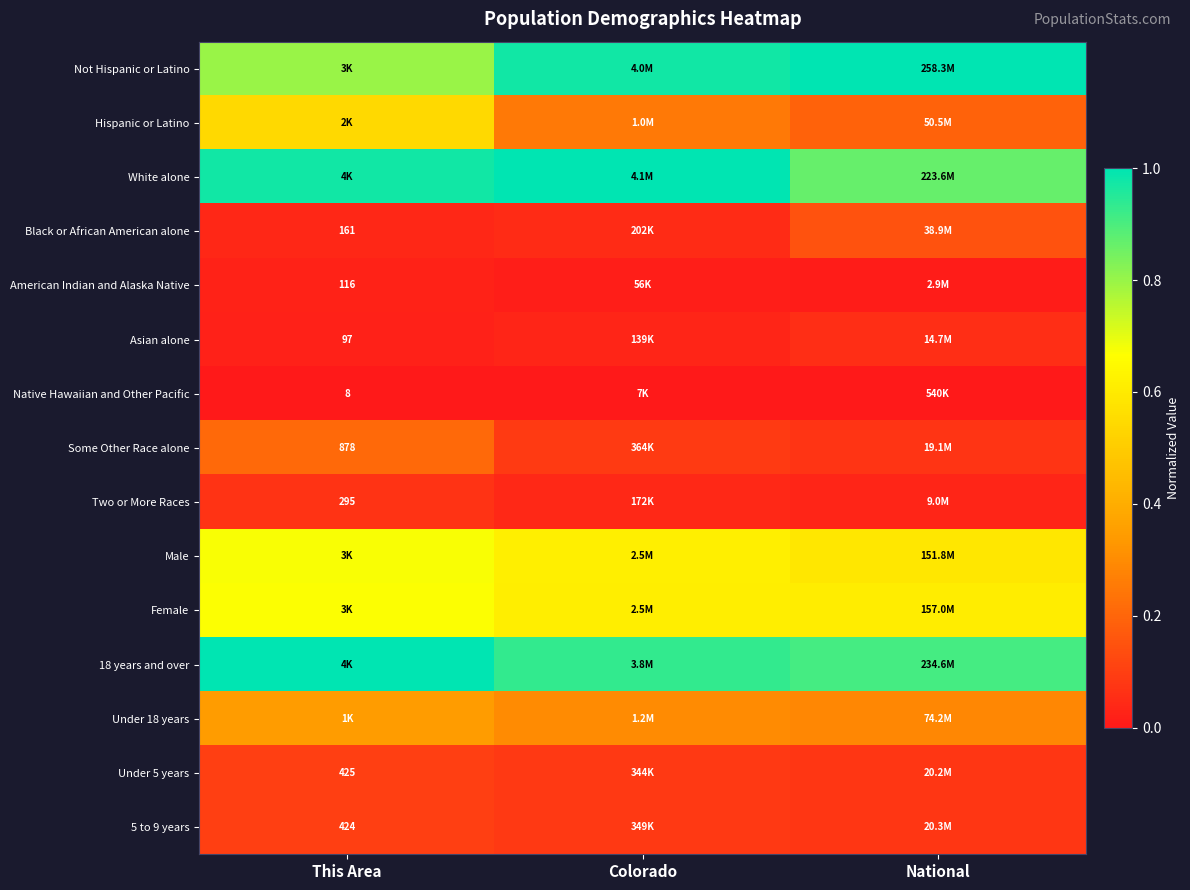

The value of Hispanic or Latino at Colorado is 0.3. True or false?

True